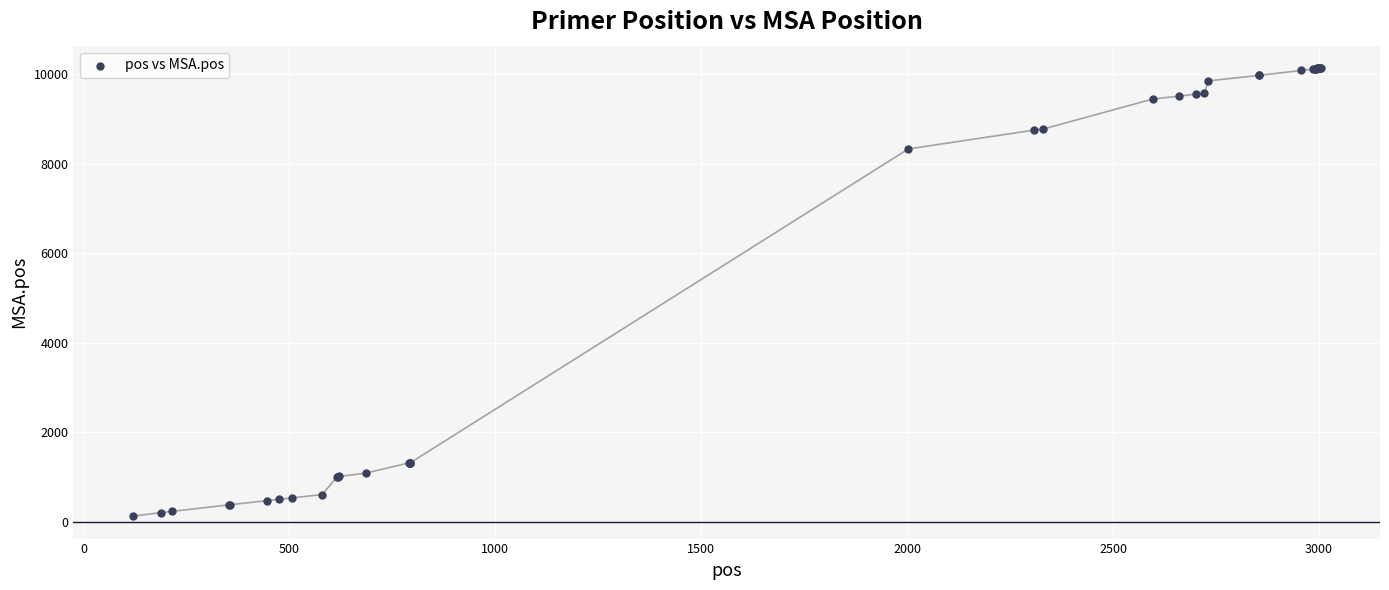

What Y value in the scatter plot is closest to 5131?

8332